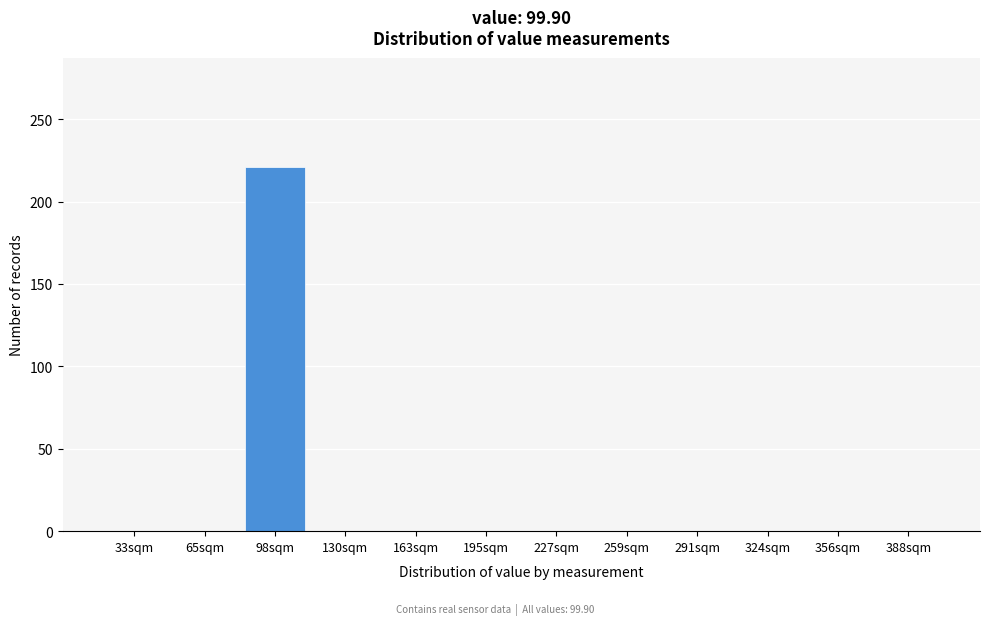

Reading left to right, list all the values displayed in this chart.

33sqm=0	65sqm=0	98sqm=221	130sqm=0	163sqm=0	195sqm=0	227sqm=0	259sqm=0	291sqm=0	324sqm=0	356sqm=0	388sqm=0